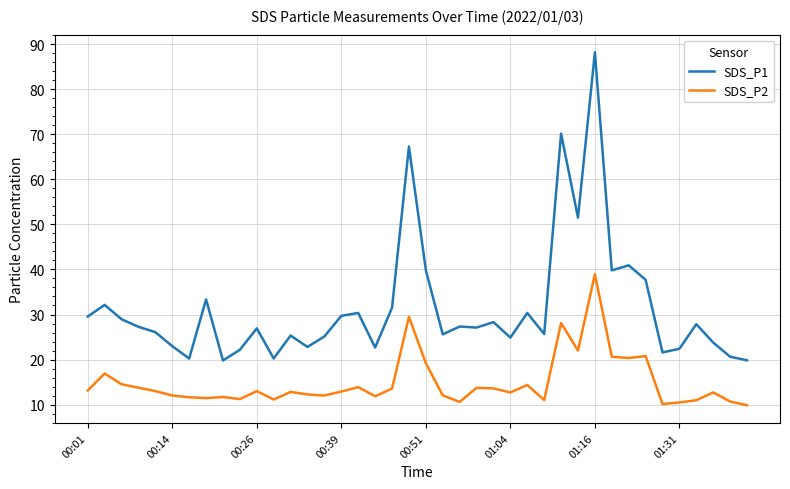

What is the maximum value for SDS_P1?

88.2